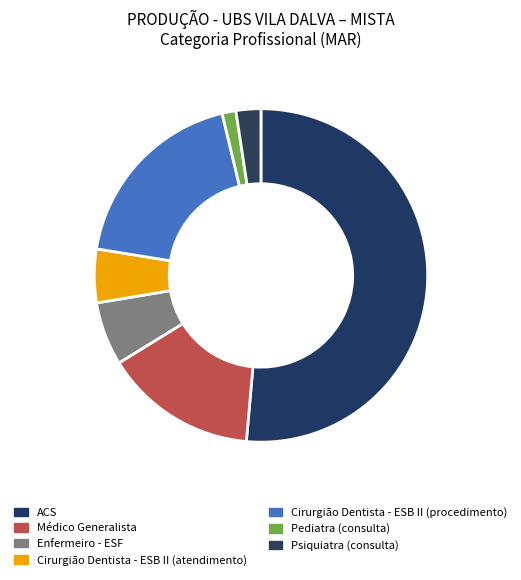

Rank the categories by value from lowest to highest.

Pediatra (consulta), Psiquiatra (consulta), Cirurgião Dentista - ESB II (atendimento), Enfermeiro - ESF, Médico Generalista, Cirurgião Dentista - ESB II (procedimento), ACS